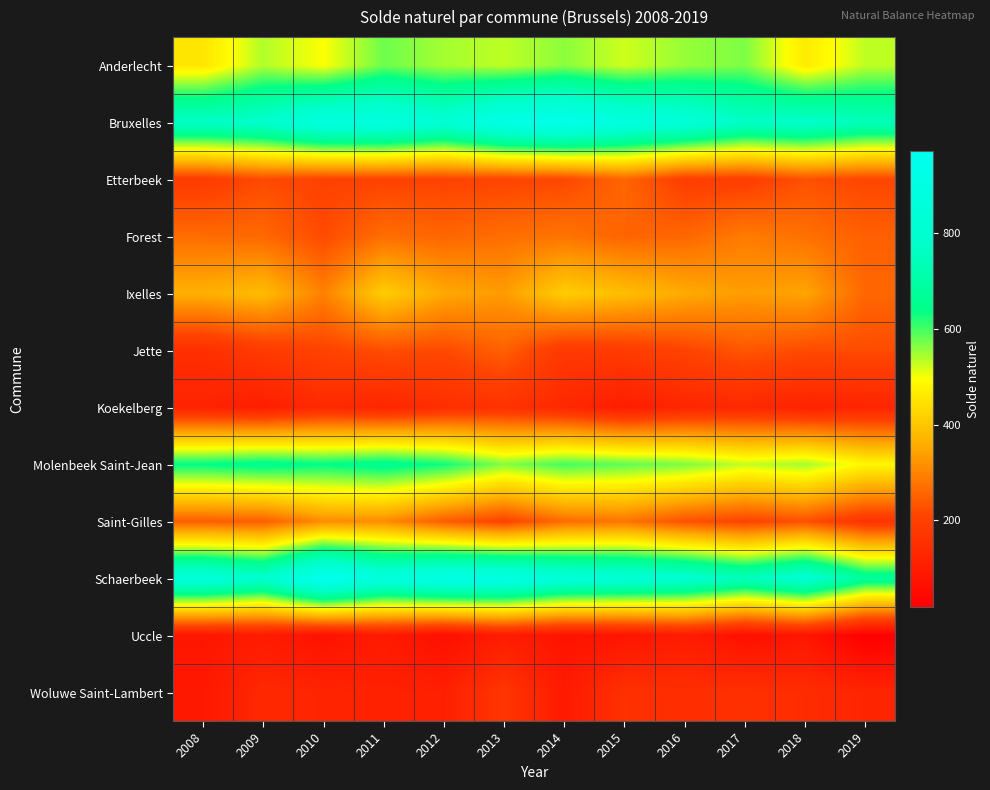

Between 2012 and 2016, which series saw the biggest shift?

Schaerbeek